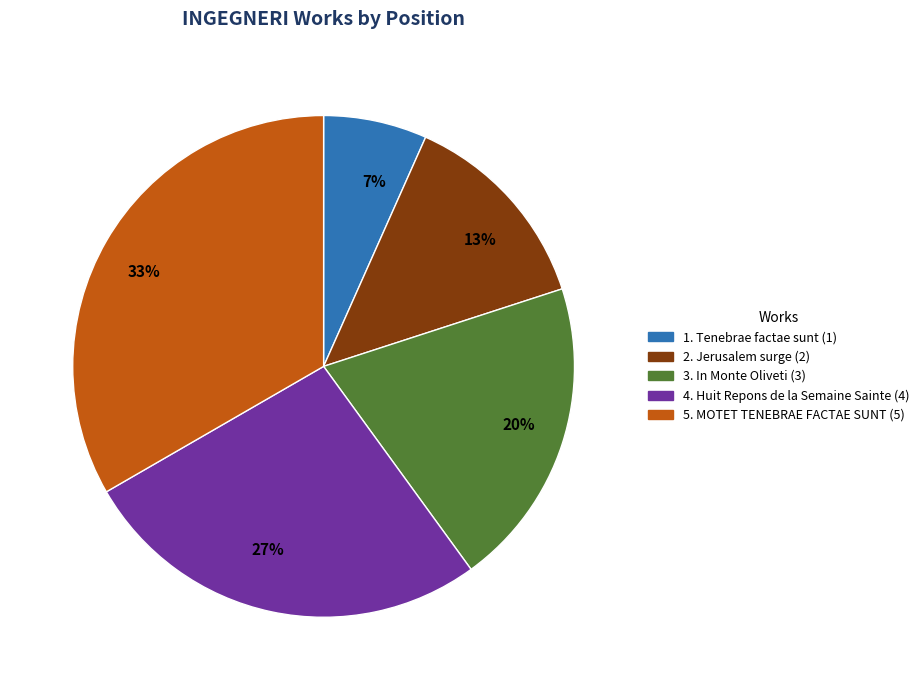

How many slices are in this pie chart?

5